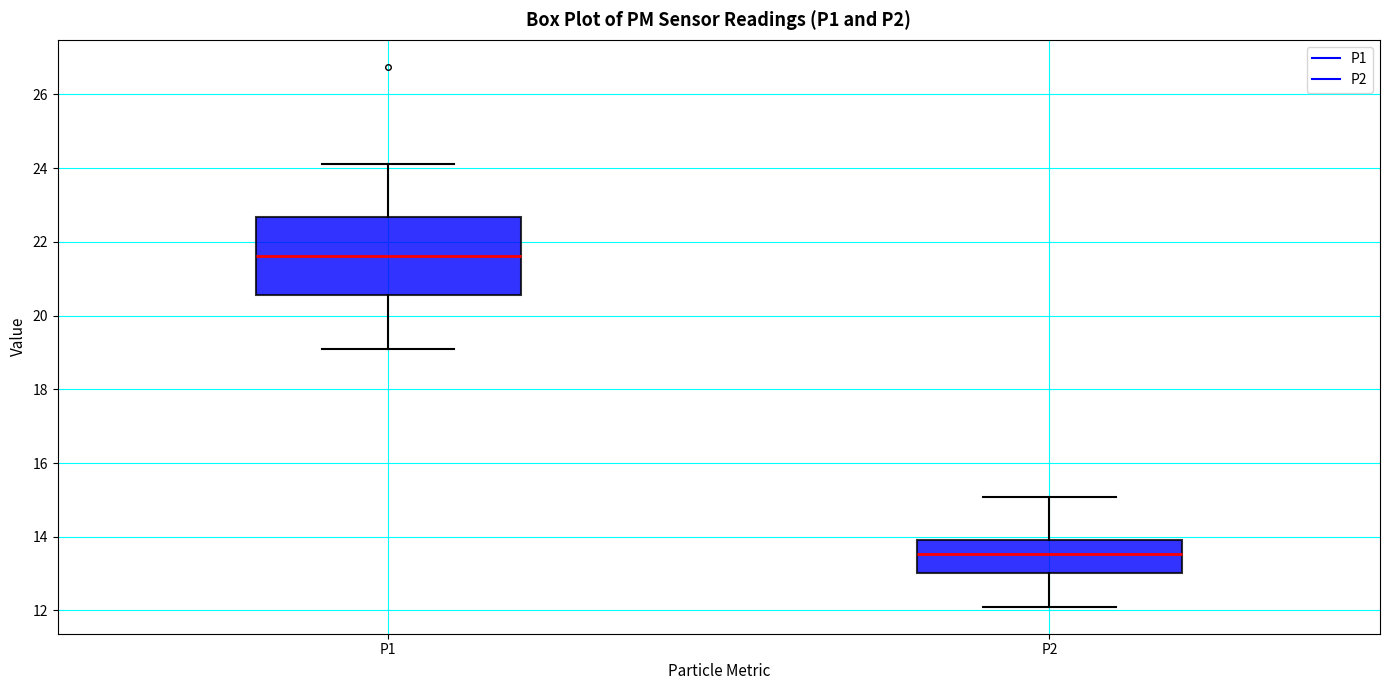

Reading left to right, transcribe this box plot: for each box, give where its median line is, the range the box spans, and where its two whiskers end, as read against the y-axis. The values are not printed on the chart, so give them approximately, as read against the axis.

P1: median 21.6, box 20.6 to 22.6, whiskers 19.0 to 24.2
P2: median 13.6, box 13.0 to 13.8, whiskers 12.2 to 15.0